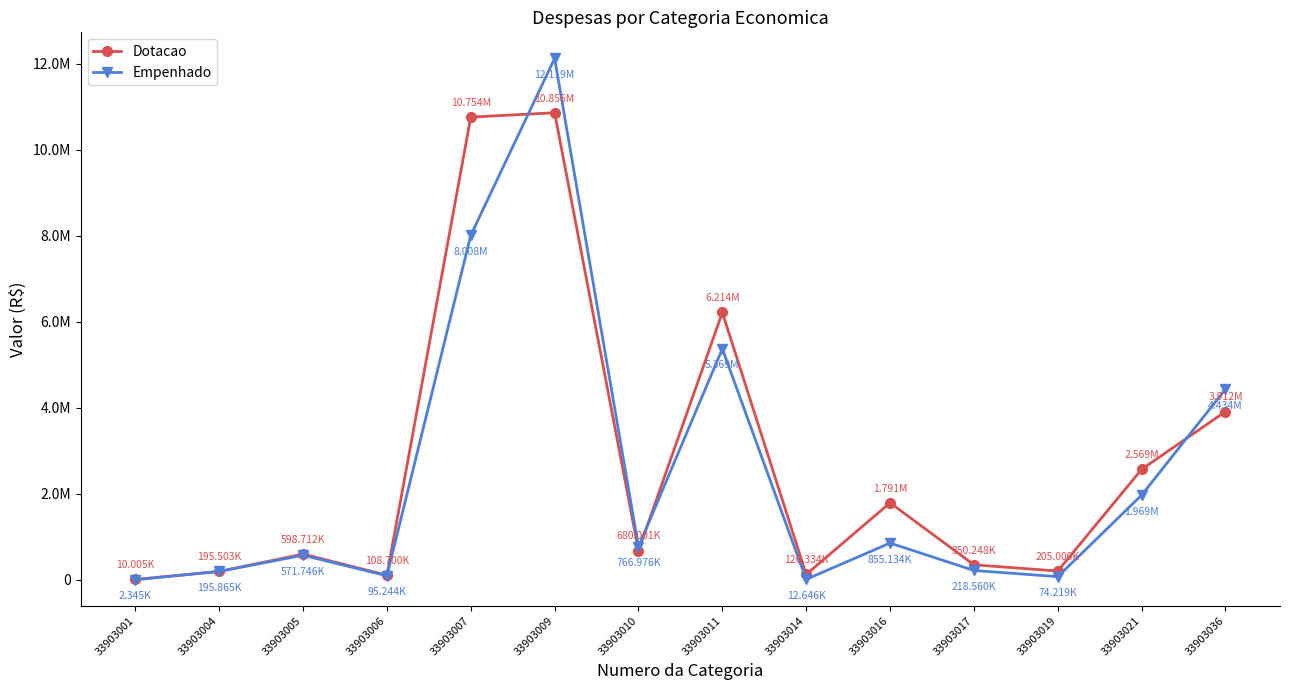

What is the total value across all series at 33903036?

8345617.3